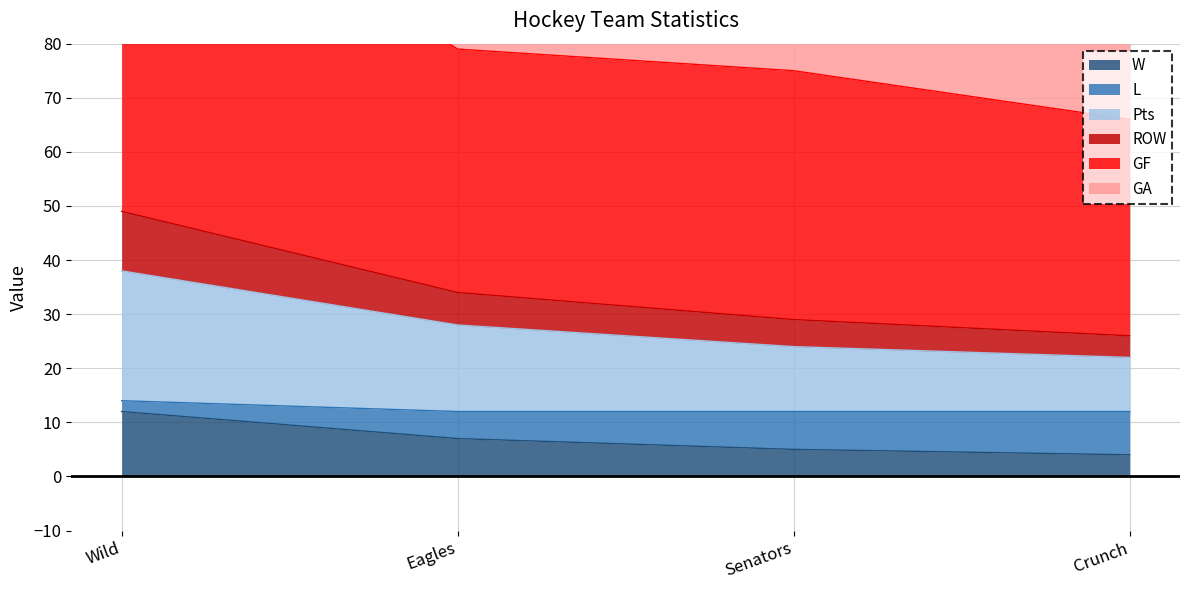

Count the GF values in the range 126 to 160.

3